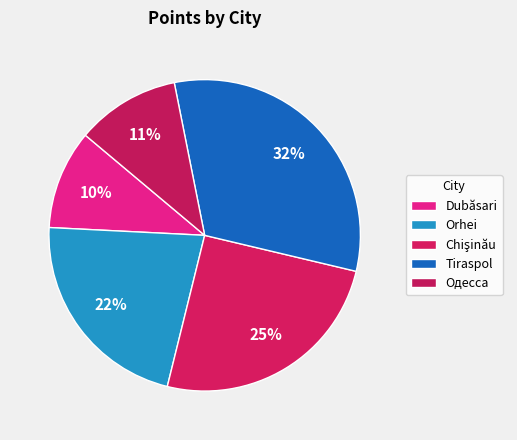

To the nearest percent, what portion does Tiraspol represent?

32%